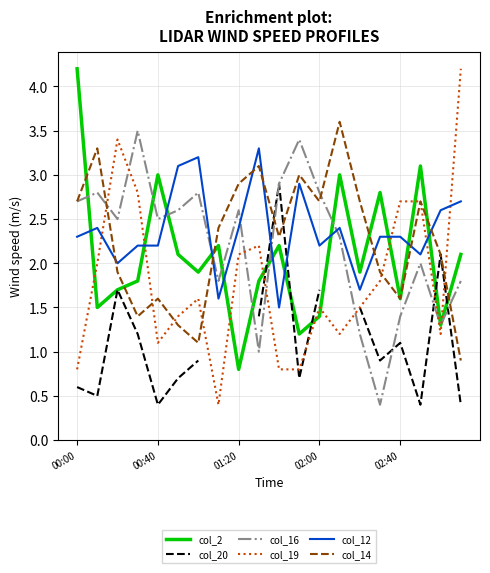

What is the minimum value for col_12?

1.5